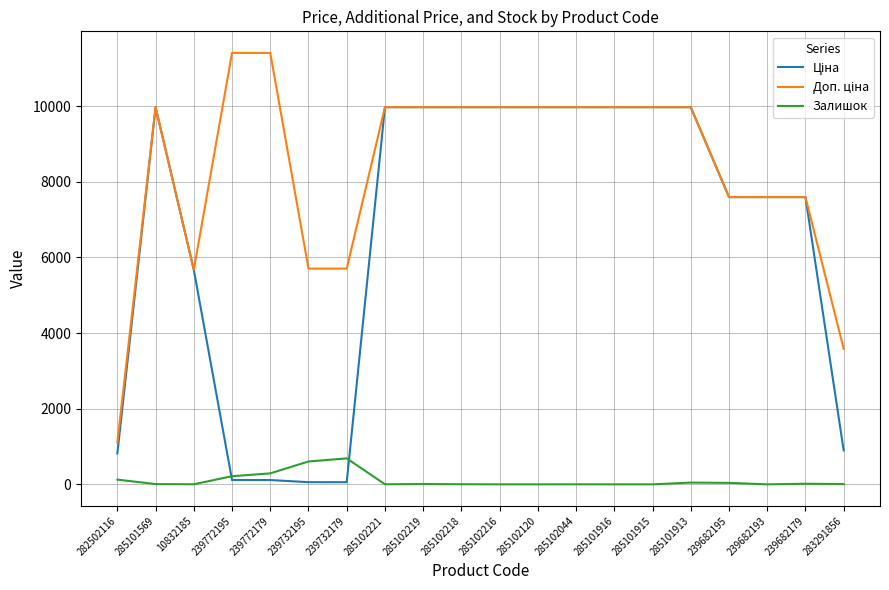

True or false: Залишок has a value of -400.8 at 285101916.

False